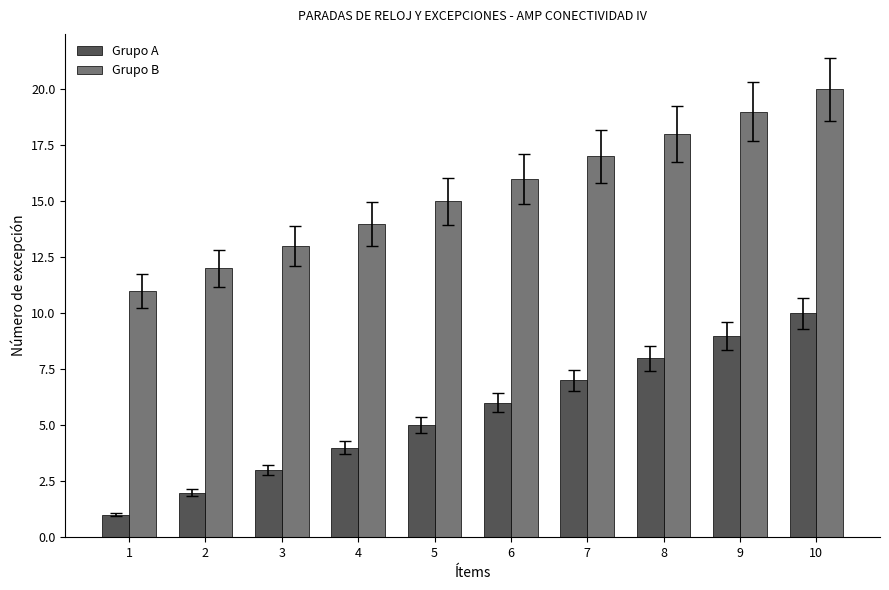

Reading left to right, list all the values displayed in this chart.

Grupo A: 1	2	3	4	5	6	7	8	9	10
Grupo B: 11	12	13	14	15	16	17	18	19	20